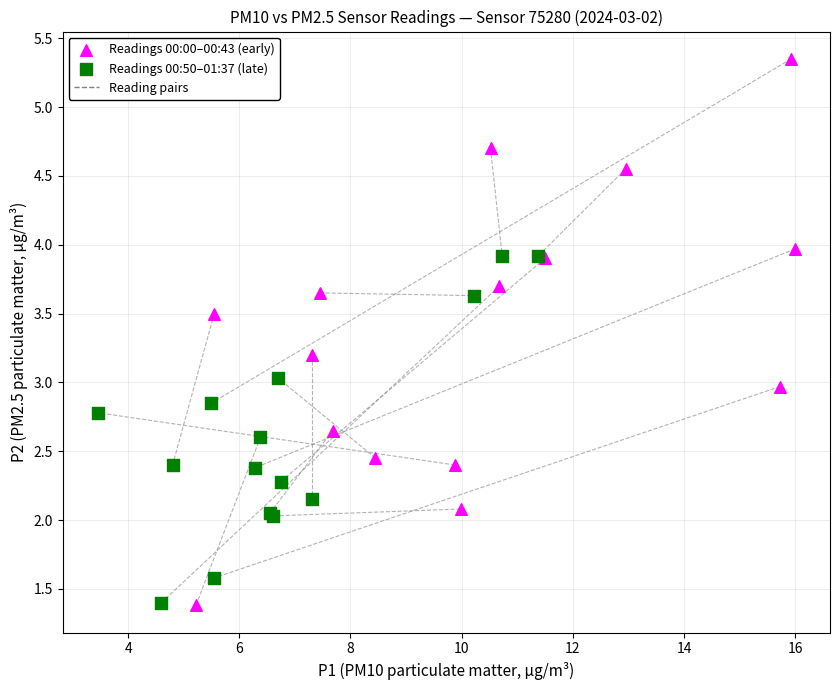

Which series contains the highest Y value?

Readings 00:00–00:43 (early)